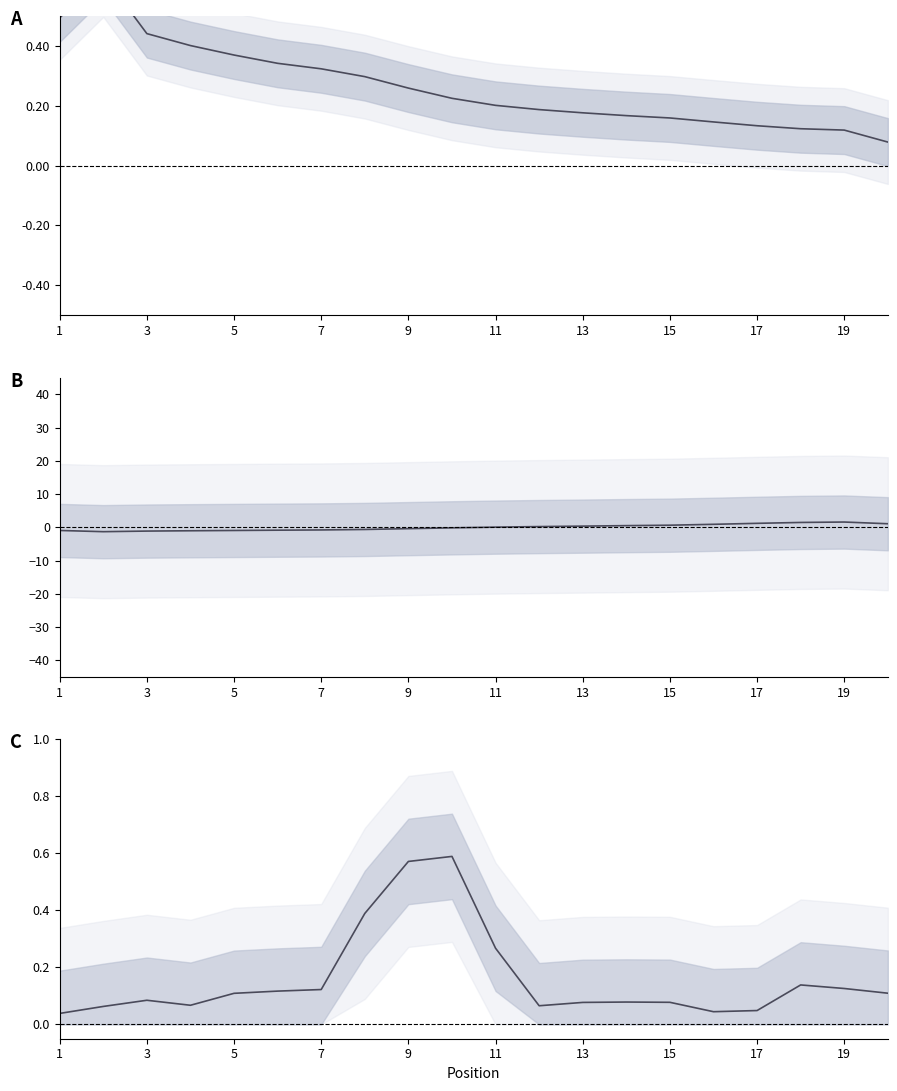

At which category is the sum across all series the highest?

19